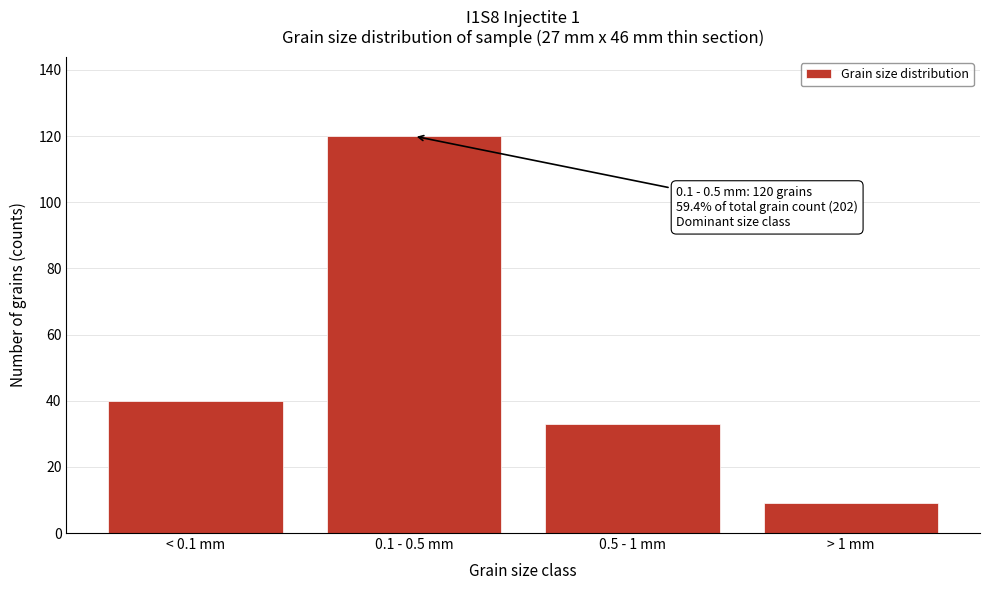

Reading left to right, extract all data points from this chart.

40	120	33	9